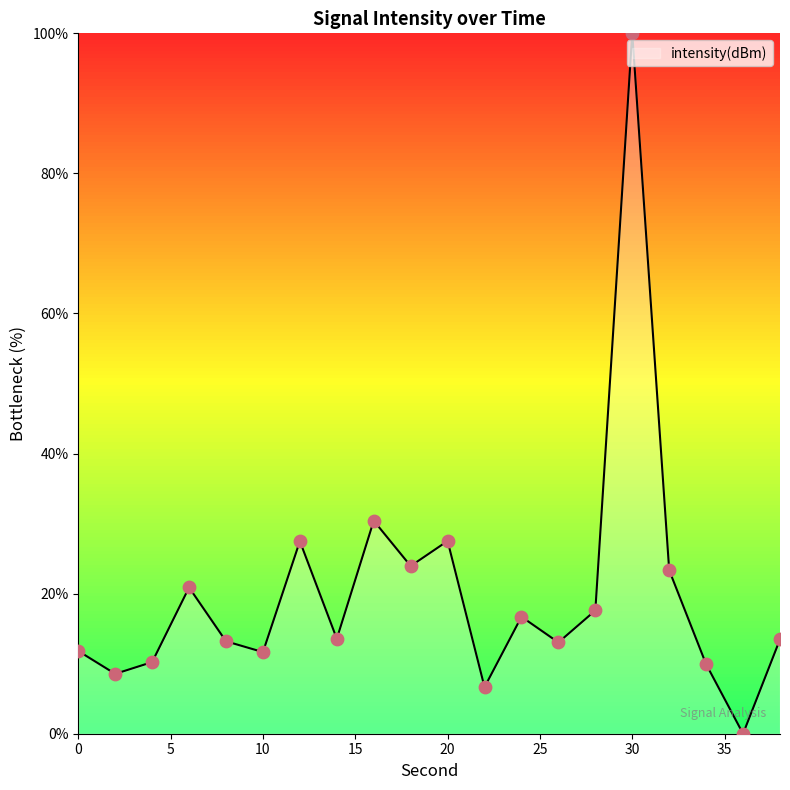

What is the greatest value displayed?

100.0